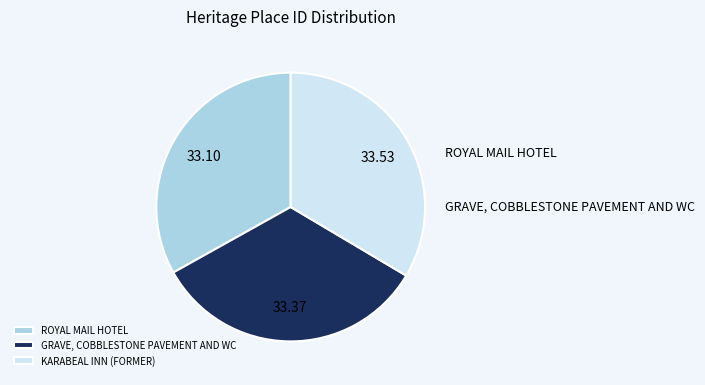

What percentage do GRAVE, COBBLESTONE PAVEMENT AND WC and KARABEAL INN (FORMER) together represent?

66.9%